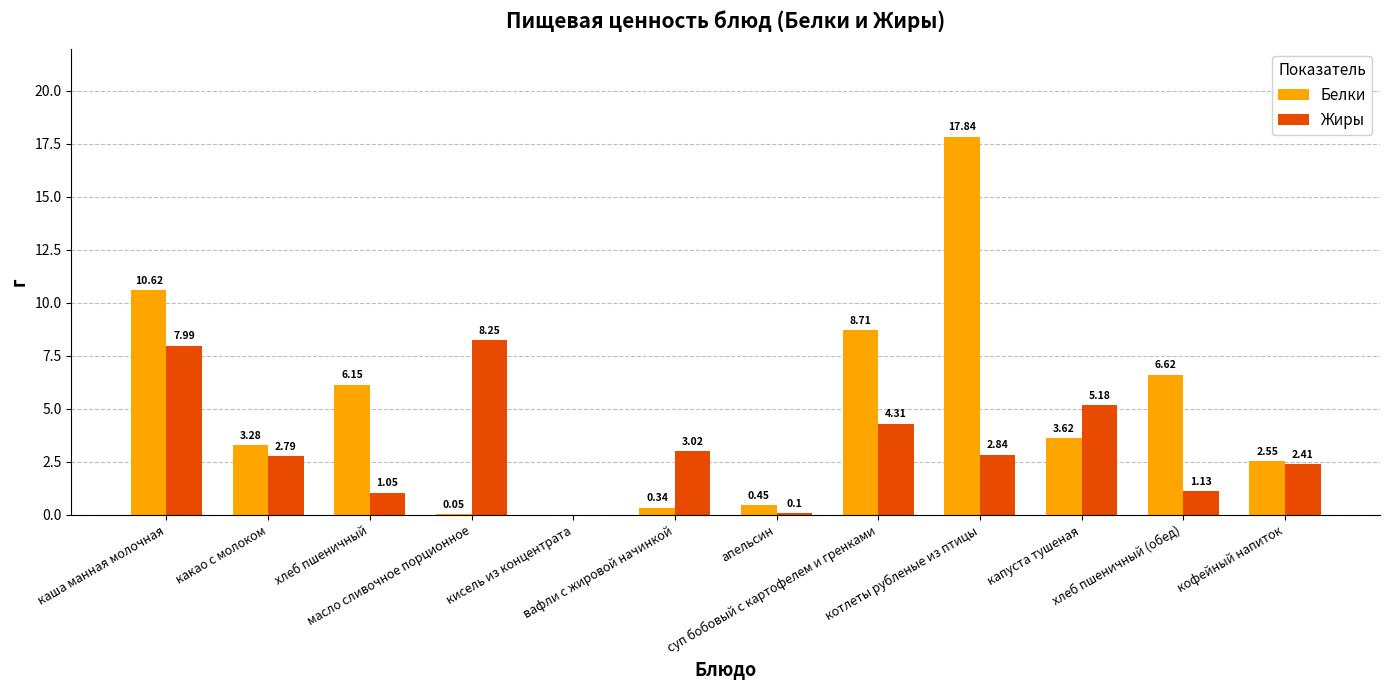

Which series has the largest total across all categories?

Белки